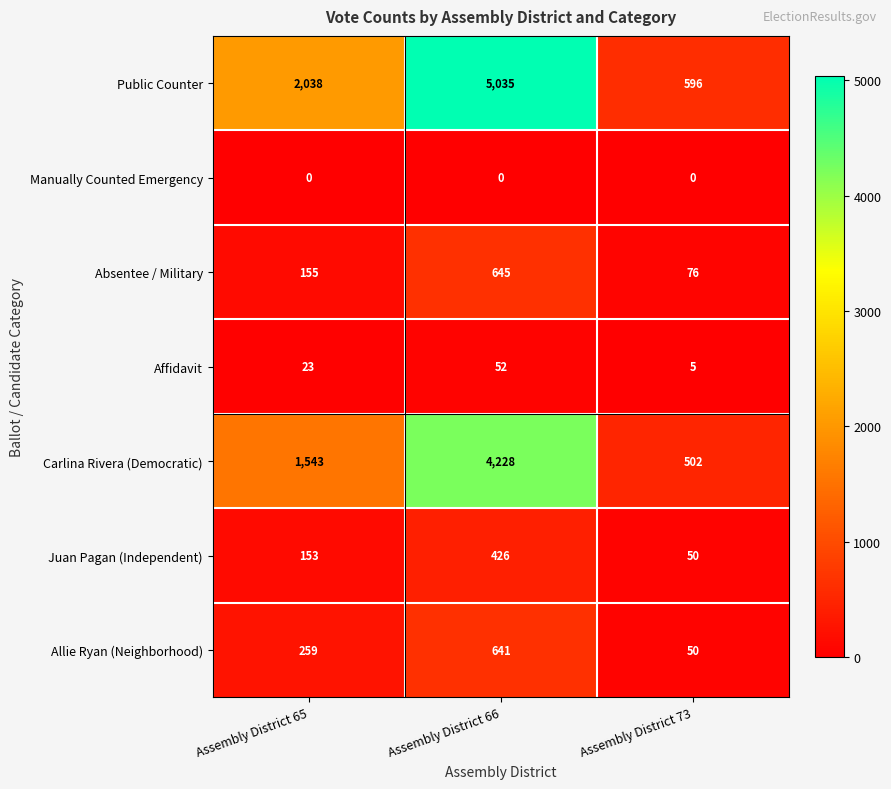

At which label does Allie Ryan (Neighborhood) reach its peak?

Assembly District 66